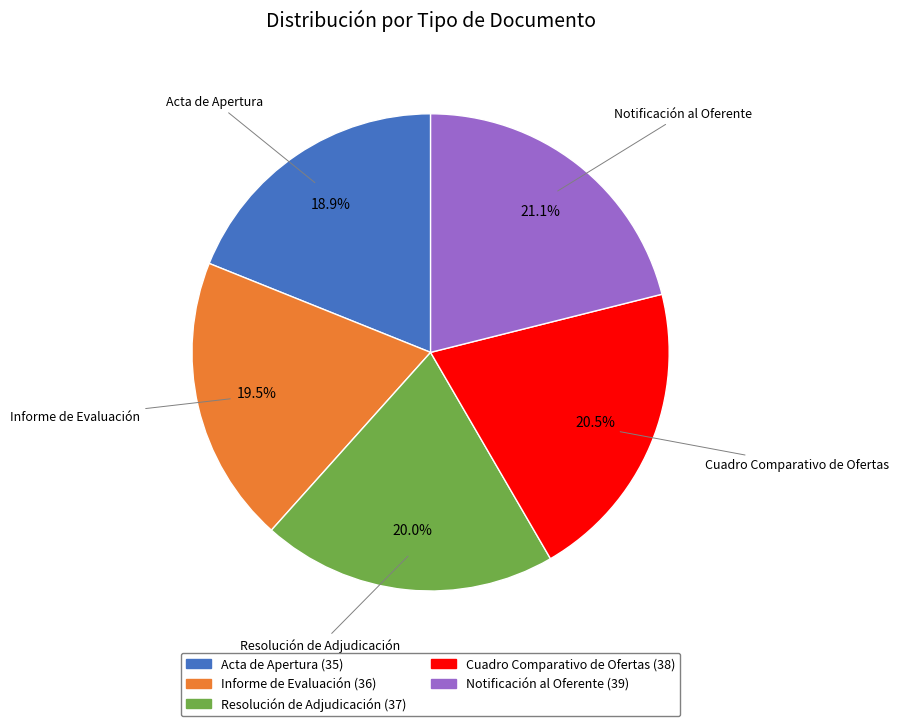

What portion of the pie excludes Cuadro Comparativo de Ofertas (38)?

79.5%